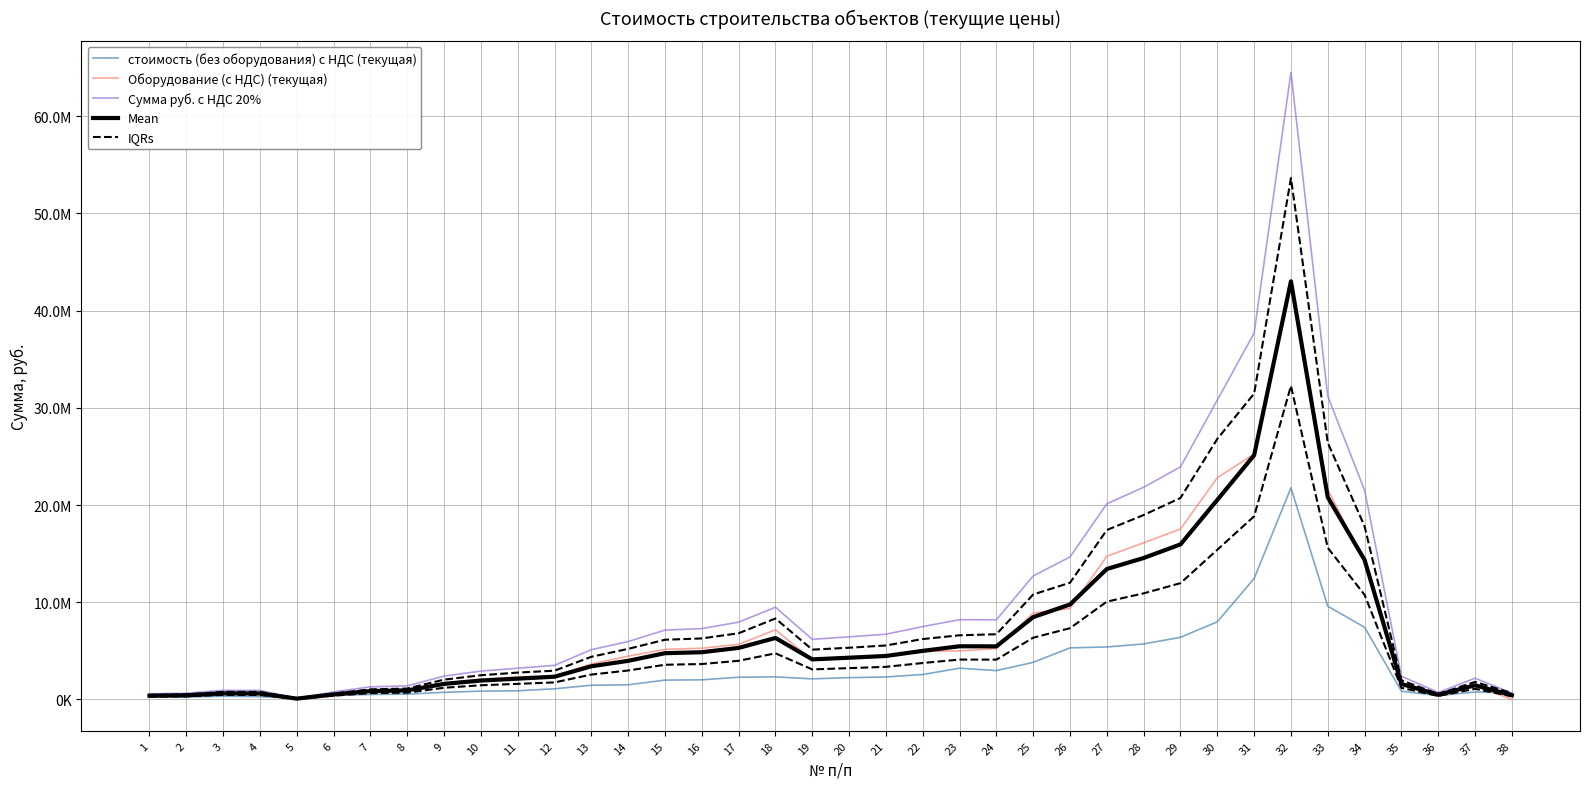

True or false: IQRs and Mean intersect in this chart.

False